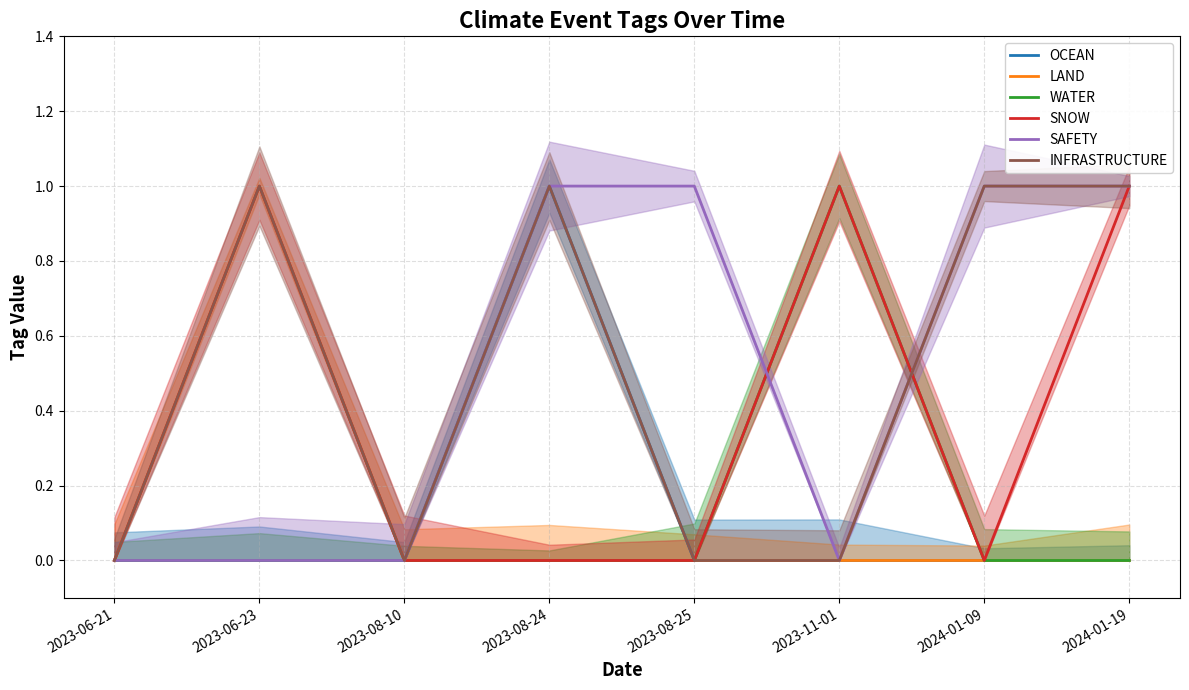

How many series are shown in this chart?

6